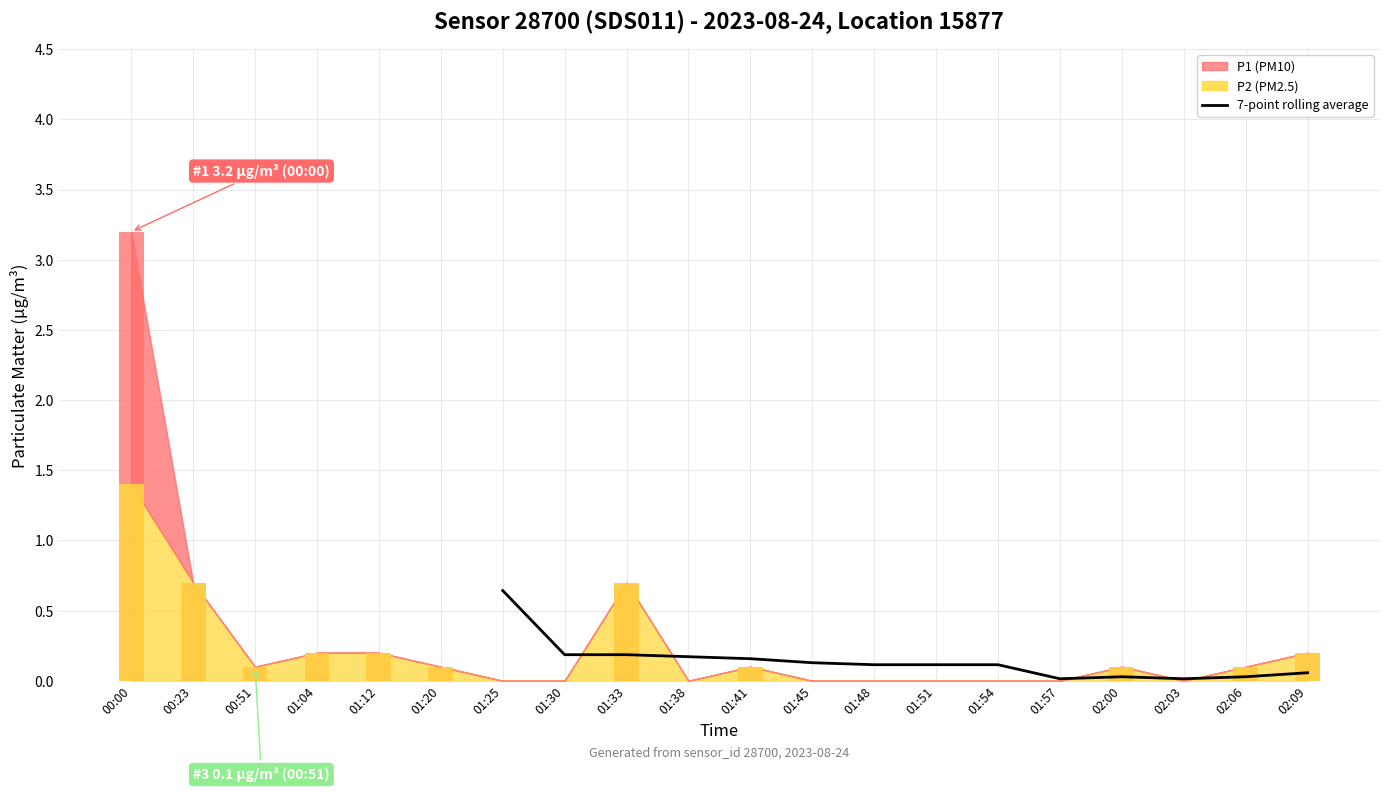

True or false: the data shows 0.2 at 01:41.

True